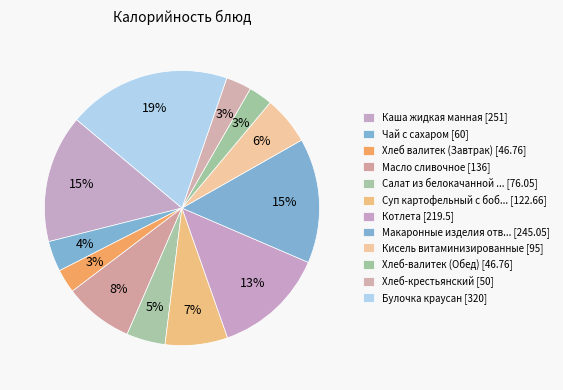

Count the number of slices in the pie.

12